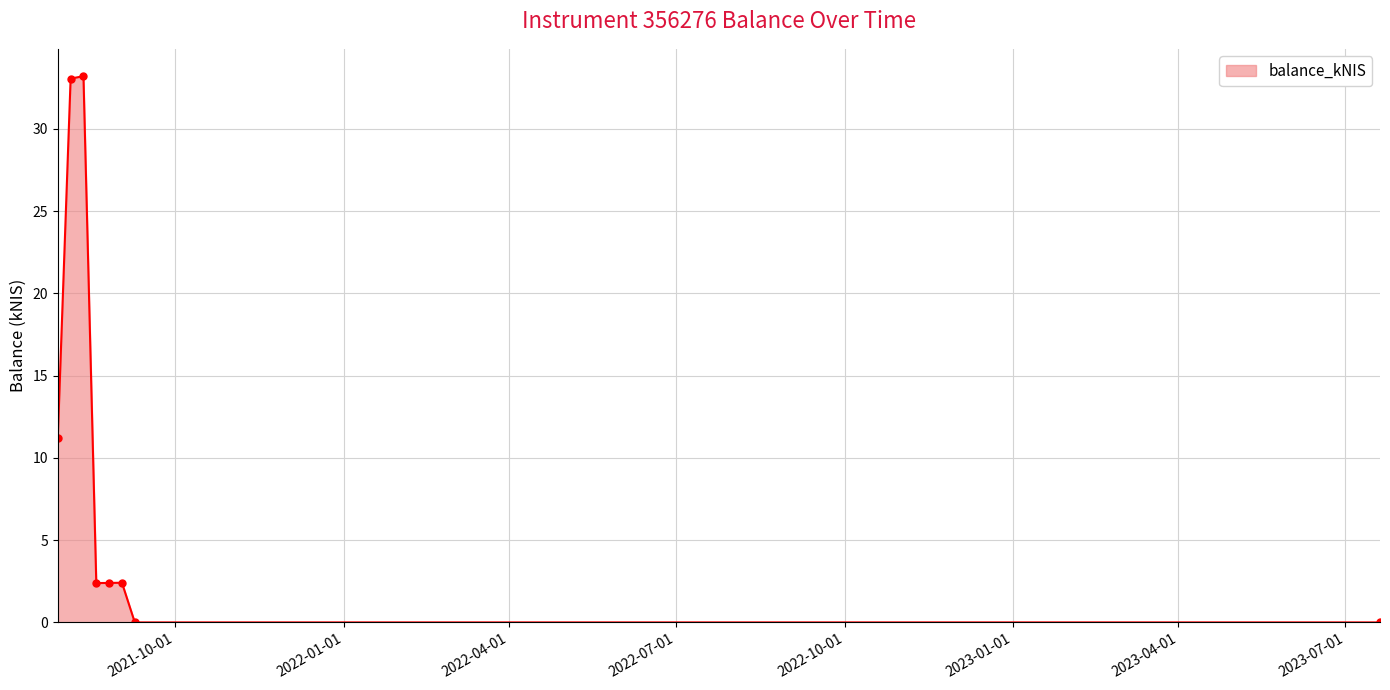

How many series are shown in this chart?

1